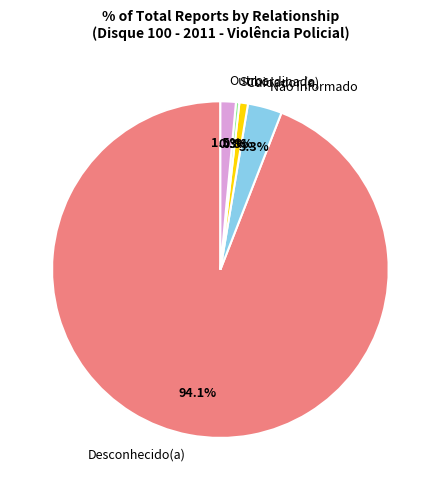

Do Cuidador (a) and Outros together represent more than half of the pie?

No